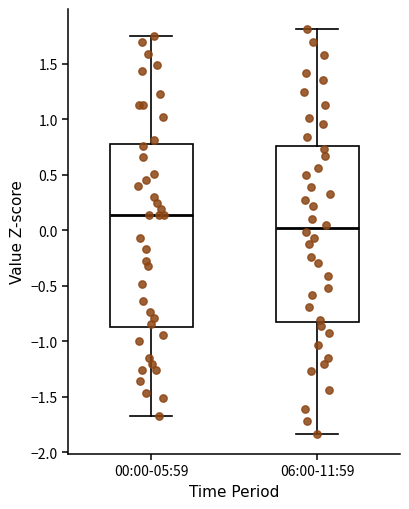

Where does the upper whisker of the box for 06:00-11:59 end on the y-axis? The values are not printed on the chart, so give them approximately, as read against the axis.

1.80